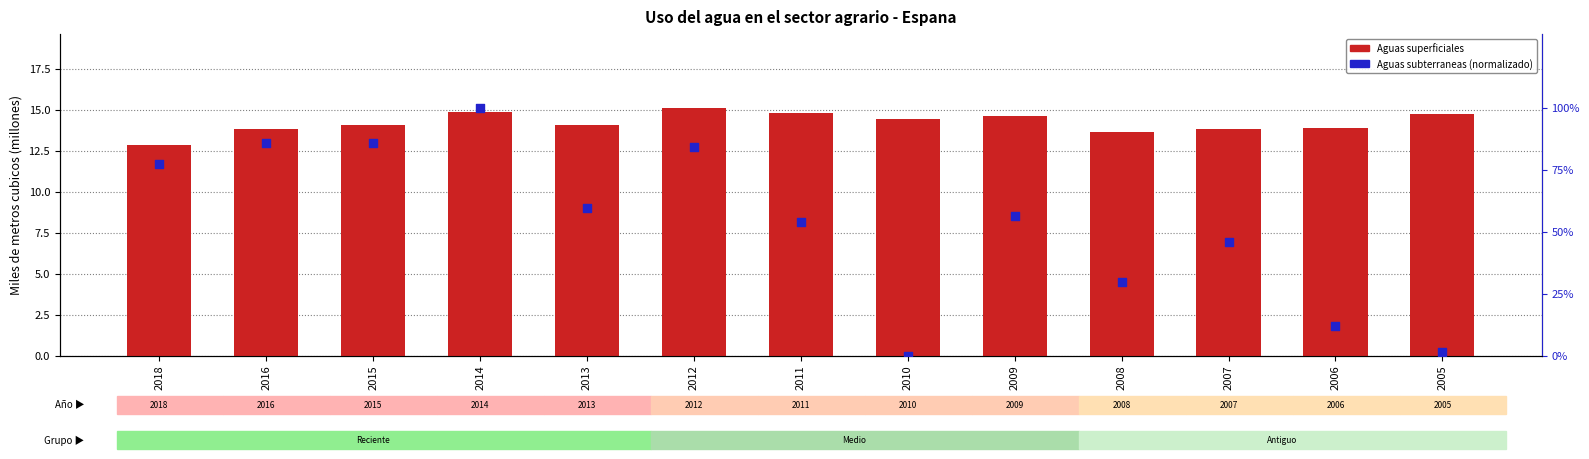

Which series reaches the minimum Y coordinate?

Aguas subterraneas (percentile)